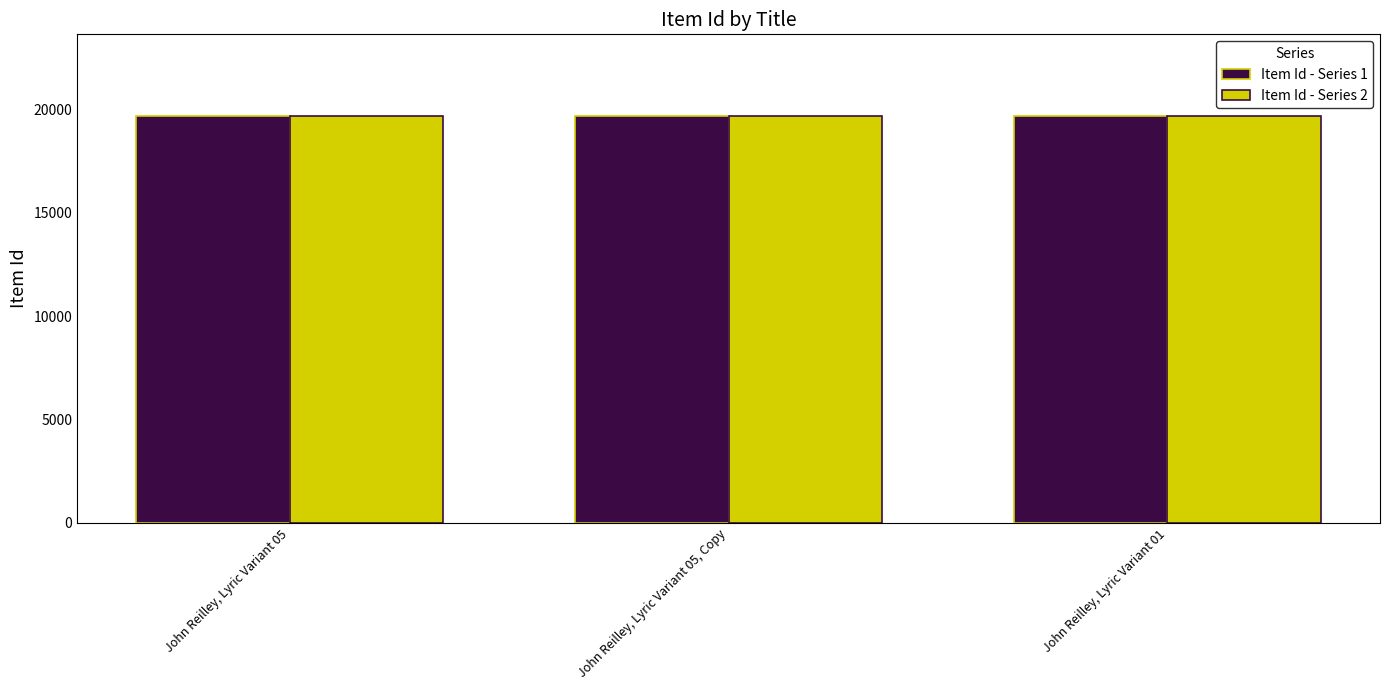

The Item Id - Series 1 series shows 19692 at John Reilley, Lyric Variant 01. True or false?

True